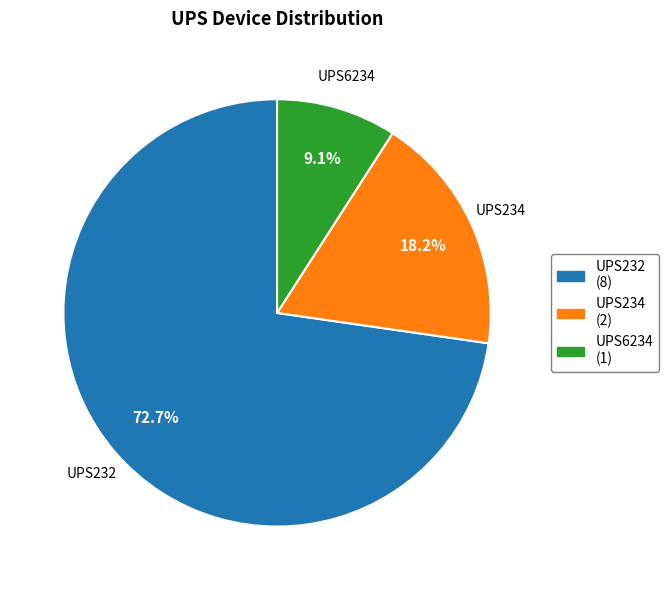

Does UPS232 represent more than half of the total?

Yes